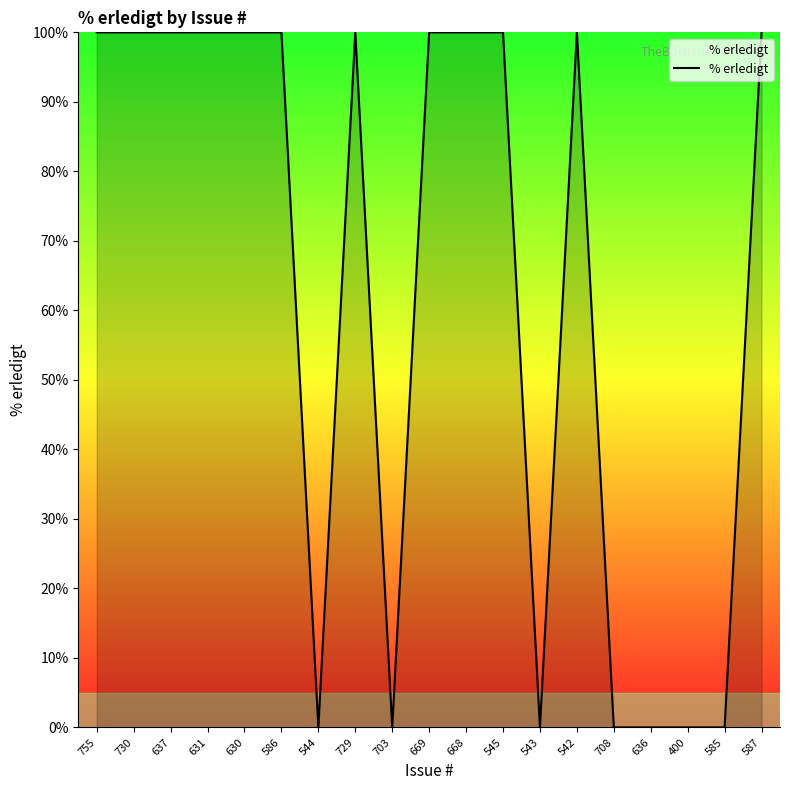

The value at 544 is 50. True or false?

False